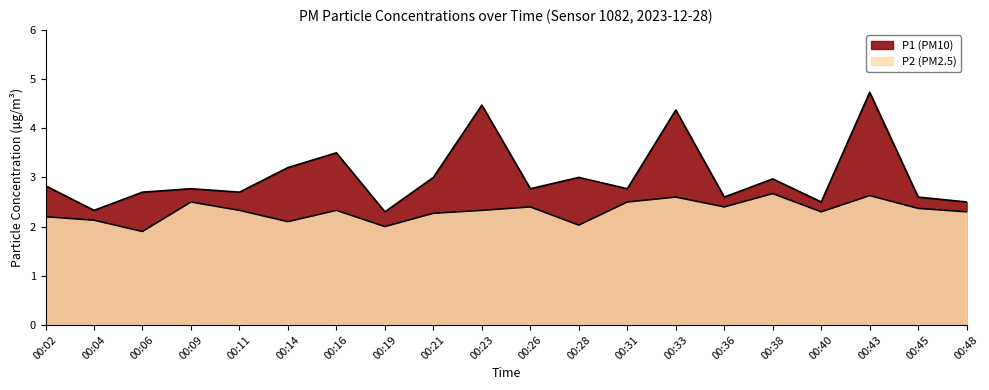

What is the value of the P2 point at the 9th from the left?

2.3